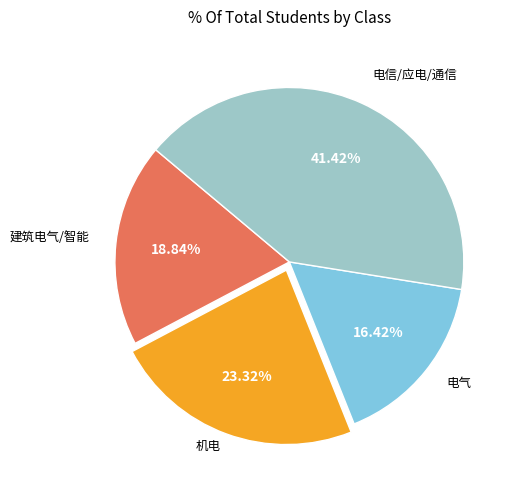

Does any single category account for the majority?

No